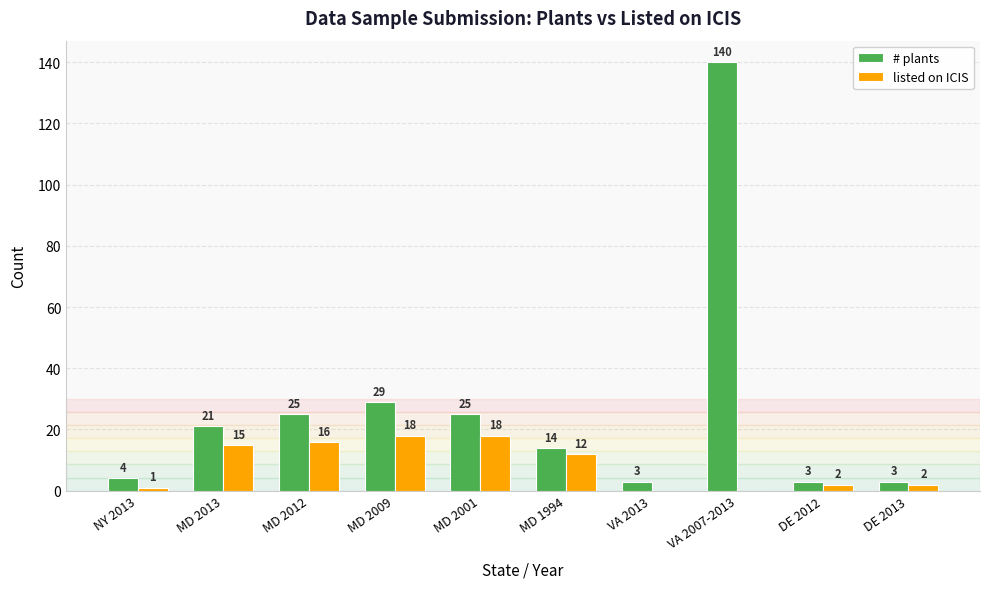

What is the sum of all # plants values?

267